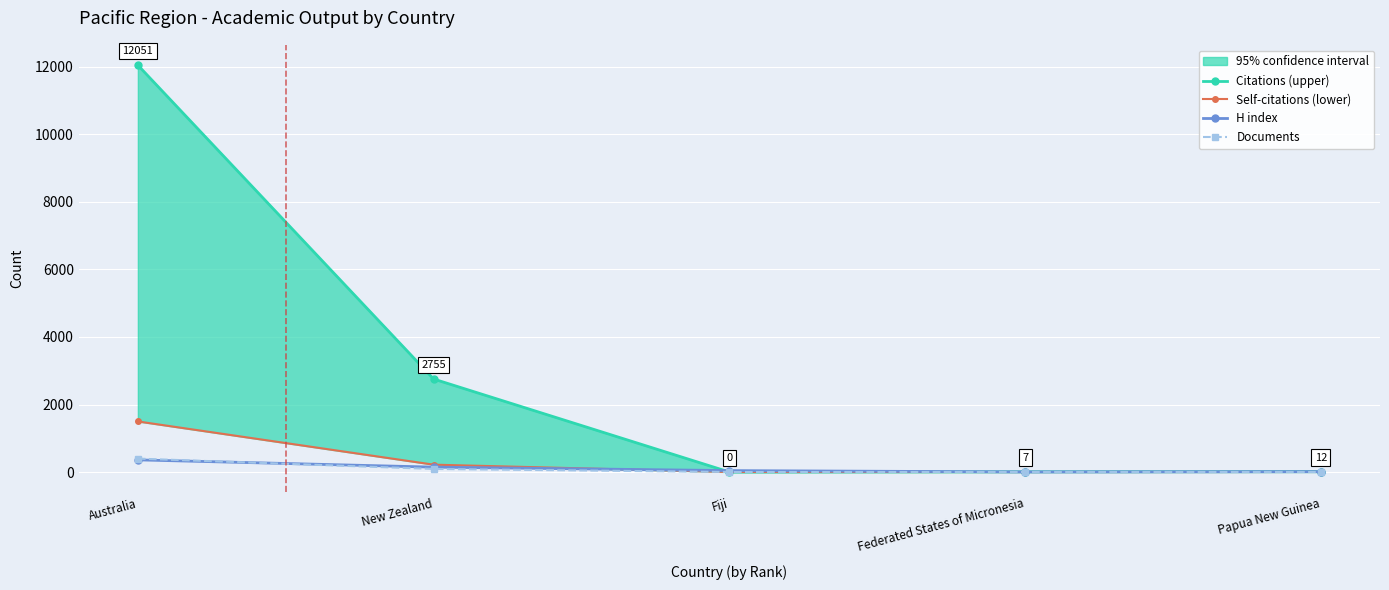

What is the difference between the H index values at Fiji and Australia?

318